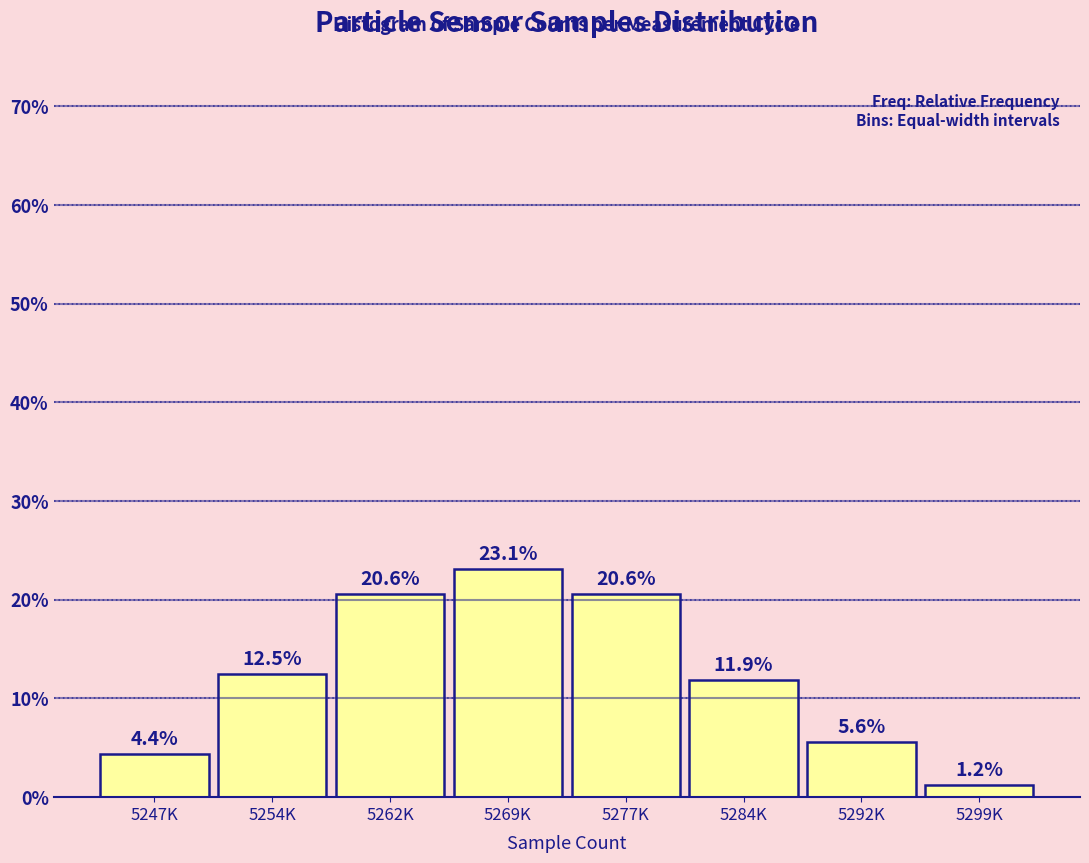

Is it true that the value at 5262K is 33.6?

False